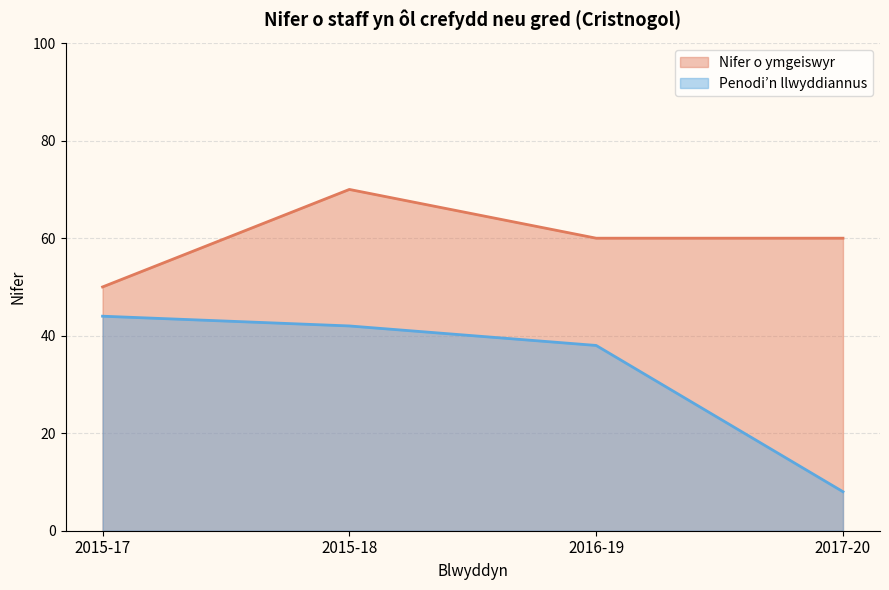

What is the label of the 2nd point from the left?

2015-18